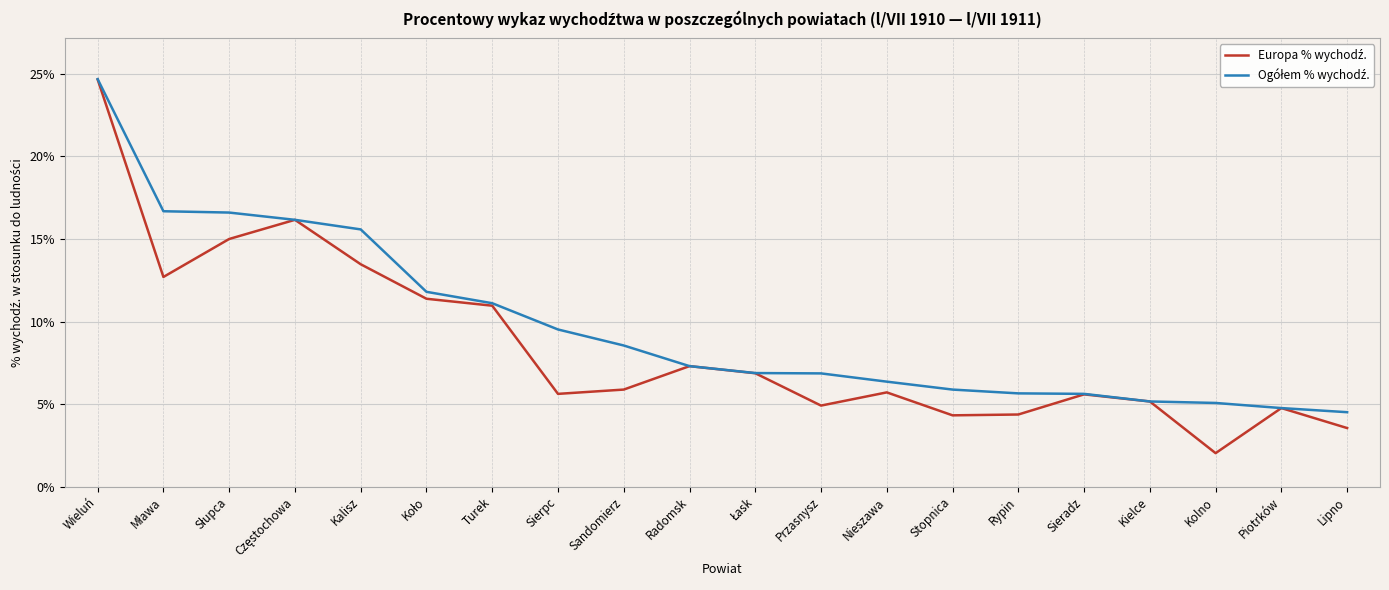

What is the smallest value displayed?

2.0